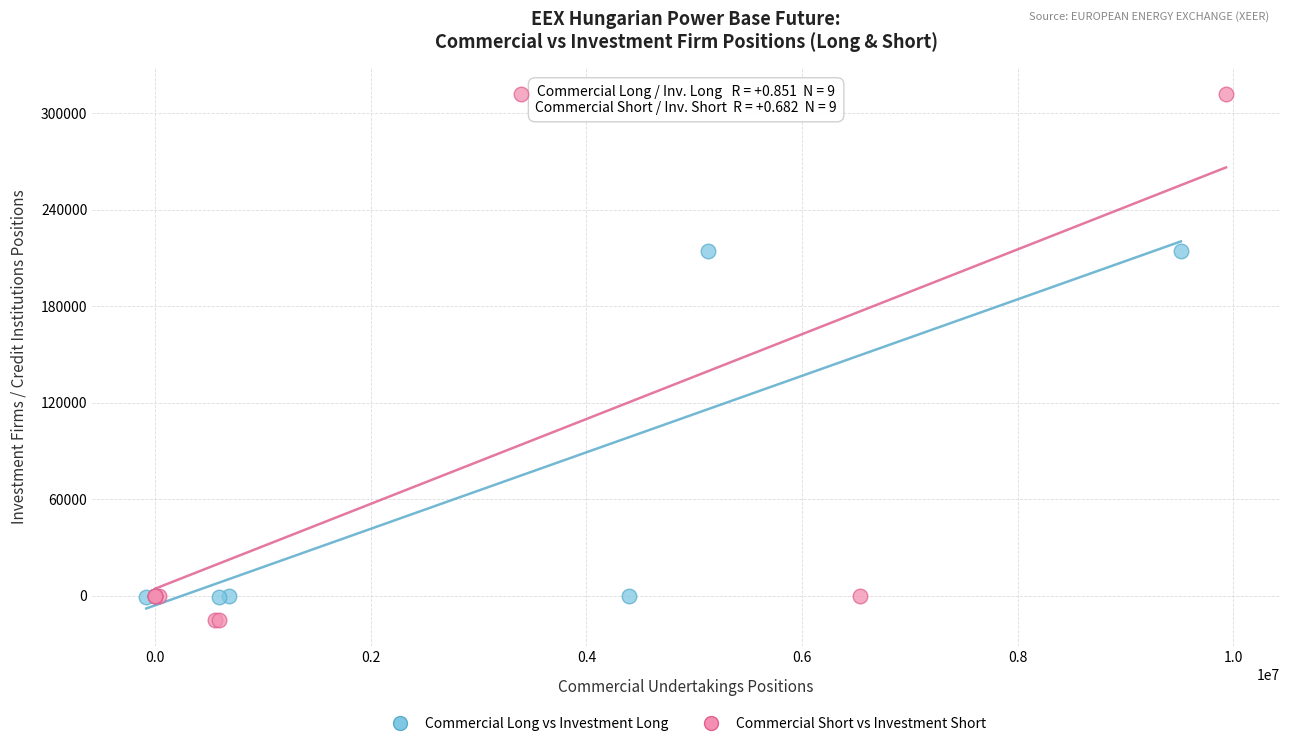

Which series contains the lowest Y value?

Commercial Short vs Investment Short